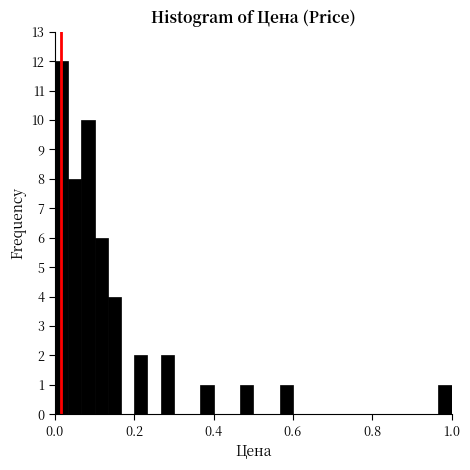

Read against the x-axis, roughly where is the centre of the tallest bar?

0.02